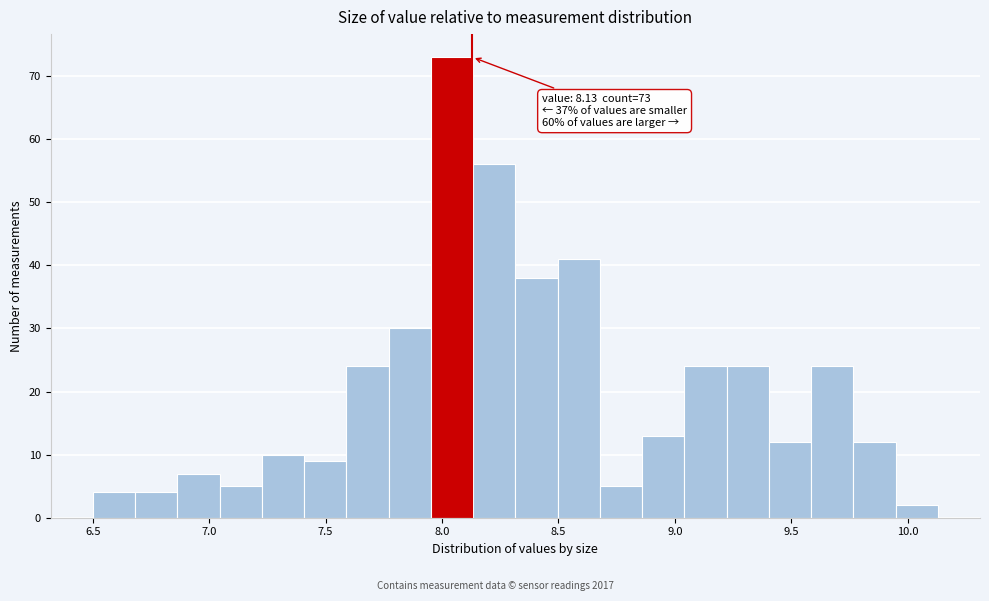

Read against the x-axis, roughly where is the centre of the tallest bar?

8.05